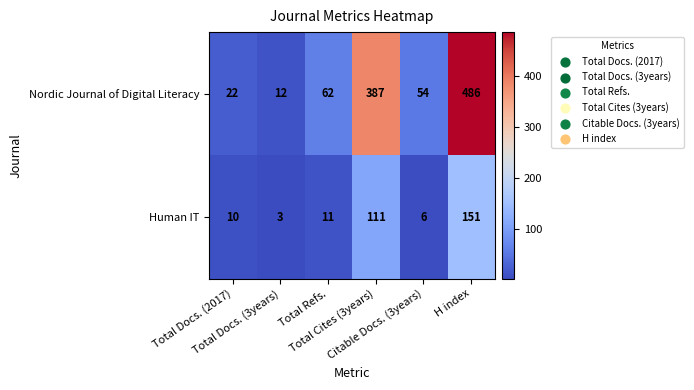

What is the difference between the maximum and second lowest values in the Nordic Journal of Digital Literacy series?

464